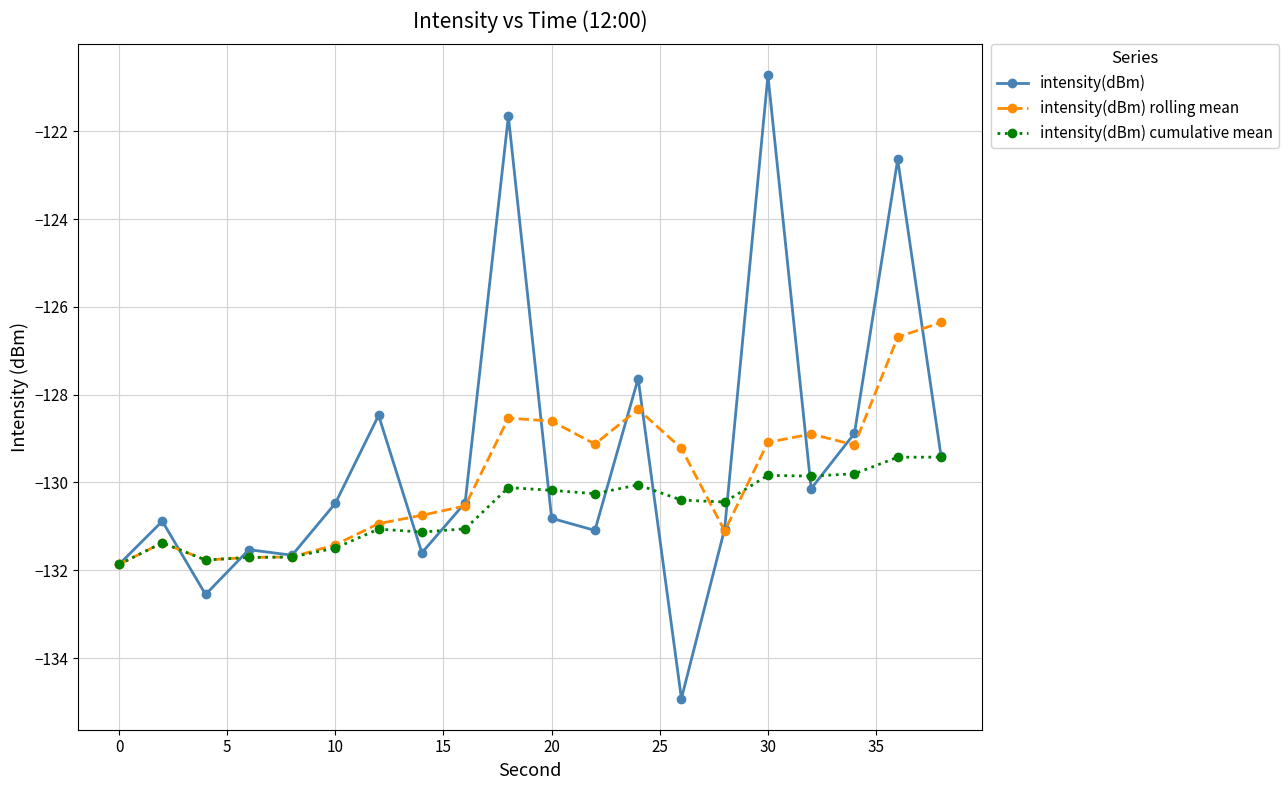

What is the lowest value of the intensity(dBm) series?

-134.9